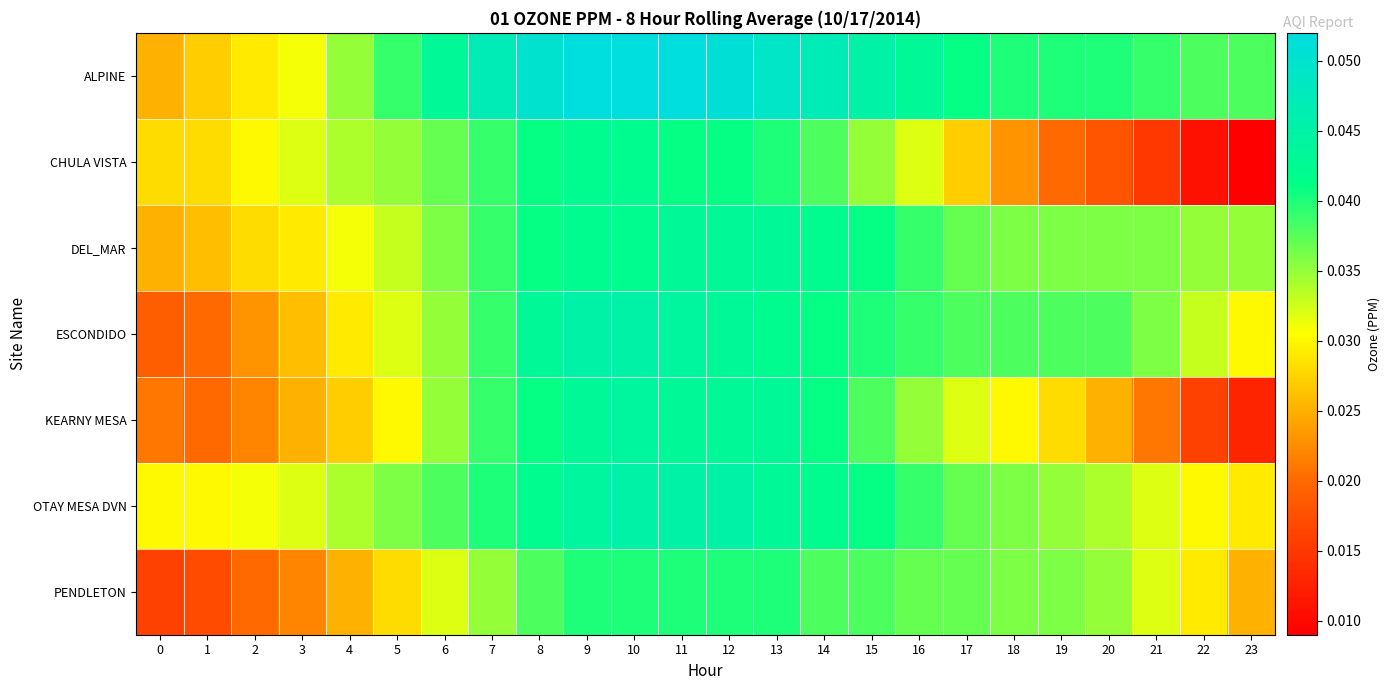

At how many categories does at least one series exceed 0?

24